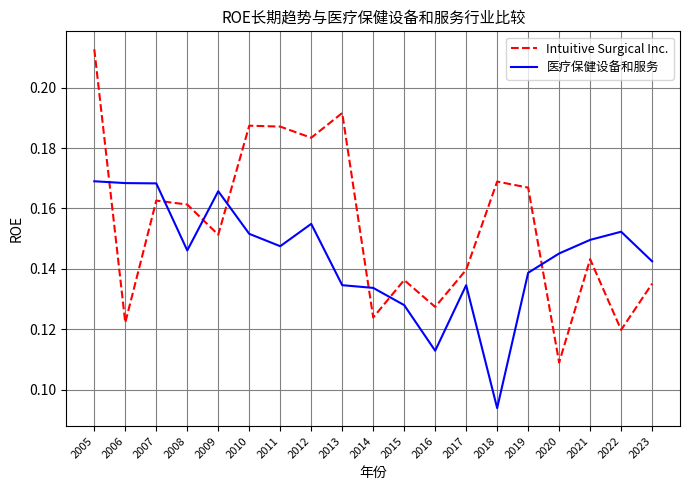

What are all the series names shown in the legend?

Intuitive Surgical Inc., 医疗保健设备和服务